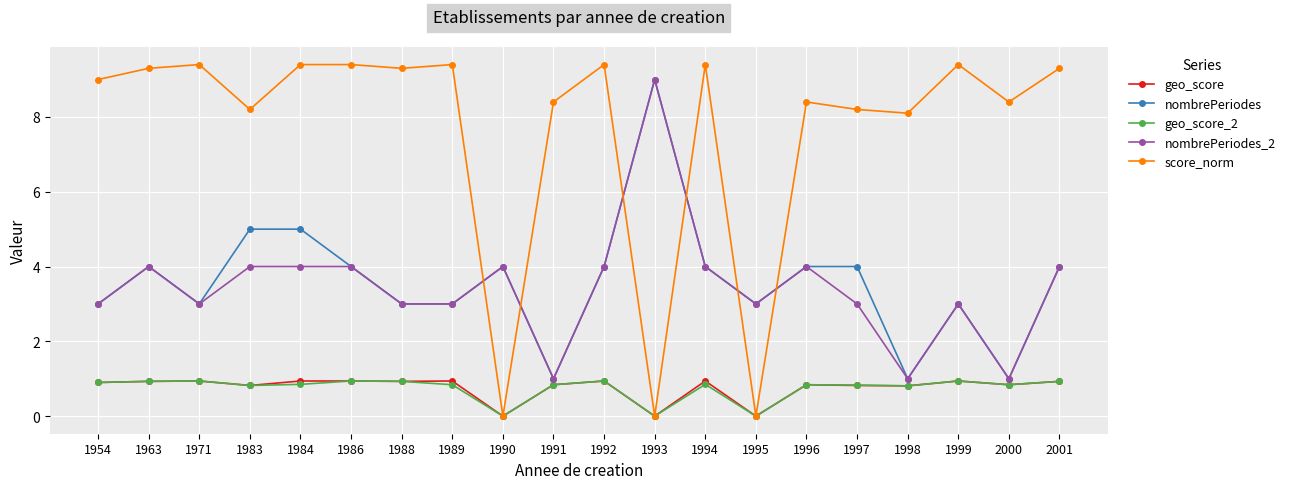

Between 1995 and 1999, which series saw the biggest shift?

score_norm